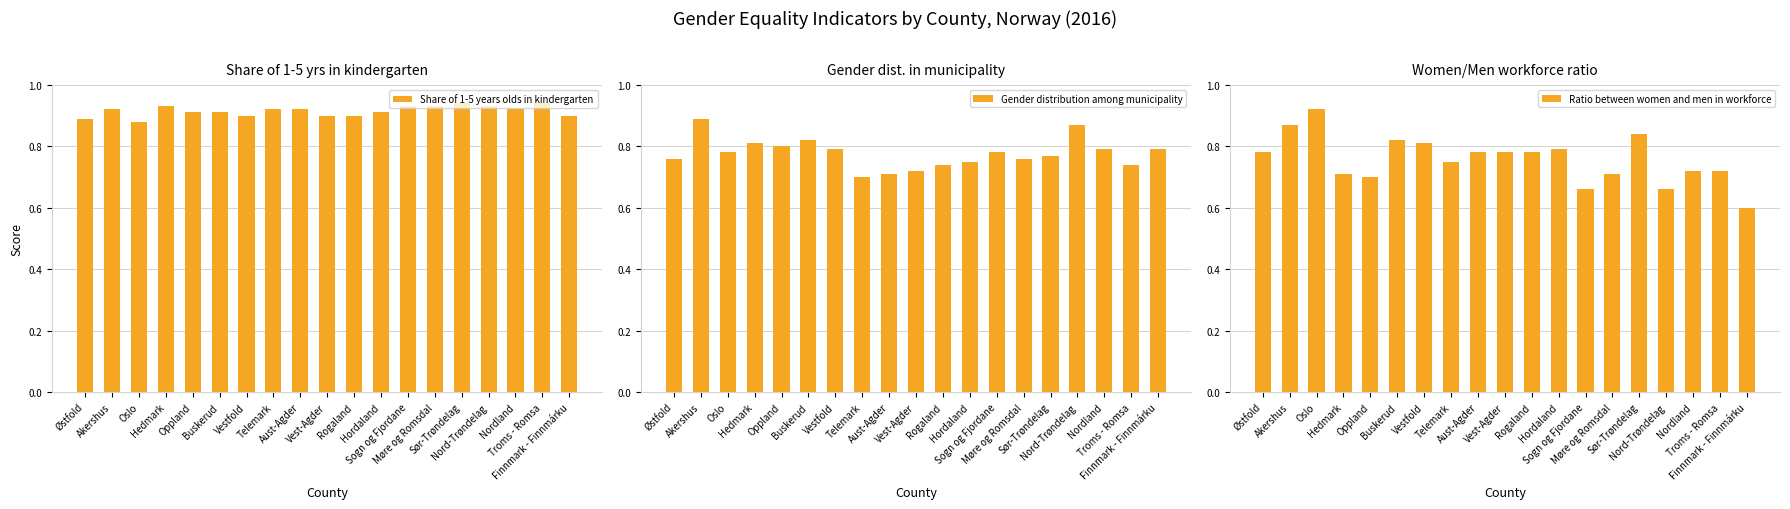

Is the value of Gender distribution among municipality at Sør-Trøndelag greater than the value of Ratio between women and men in workforce at Sør-Trøndelag?

No